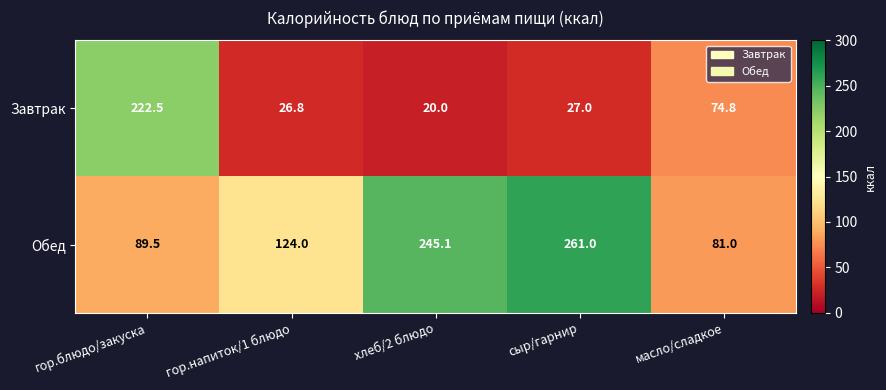

Is it true that Обед equals 54.2 at масло/сладкое?

False